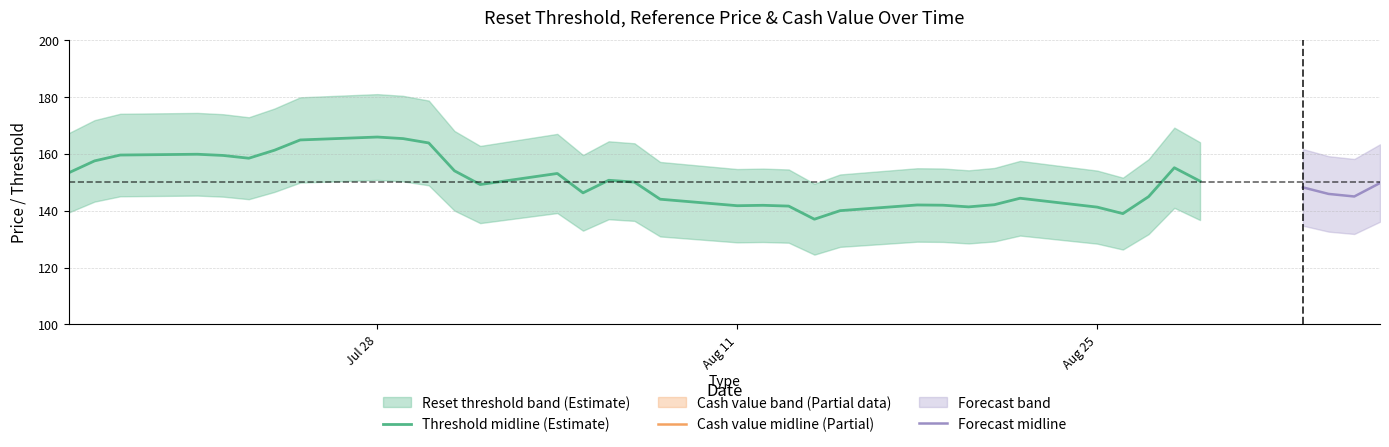

What is the minimum value for Threshold midline (Estimate)?

137.0